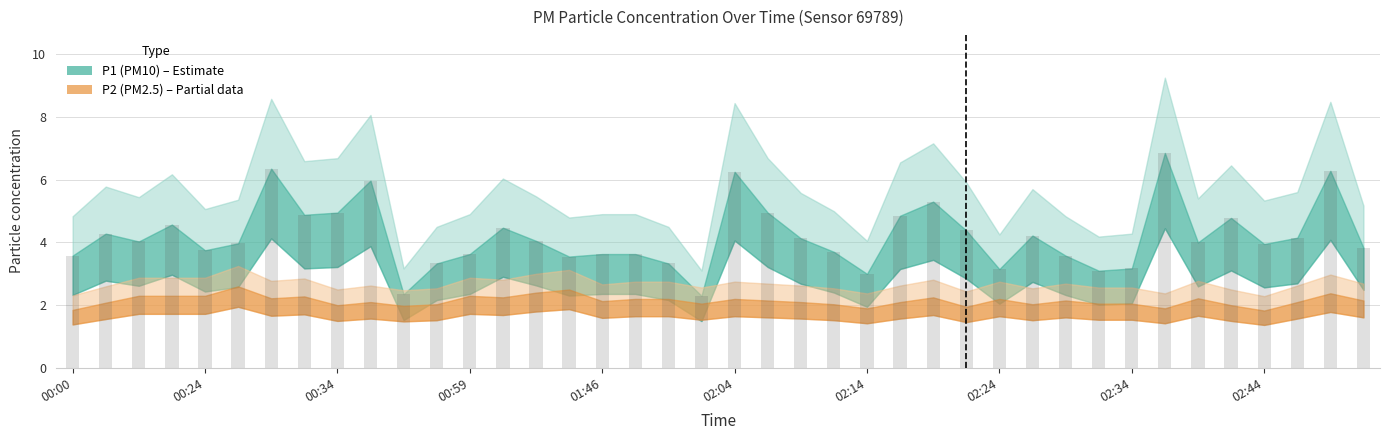

List the series in order of their peak value, highest first.

P1, P2